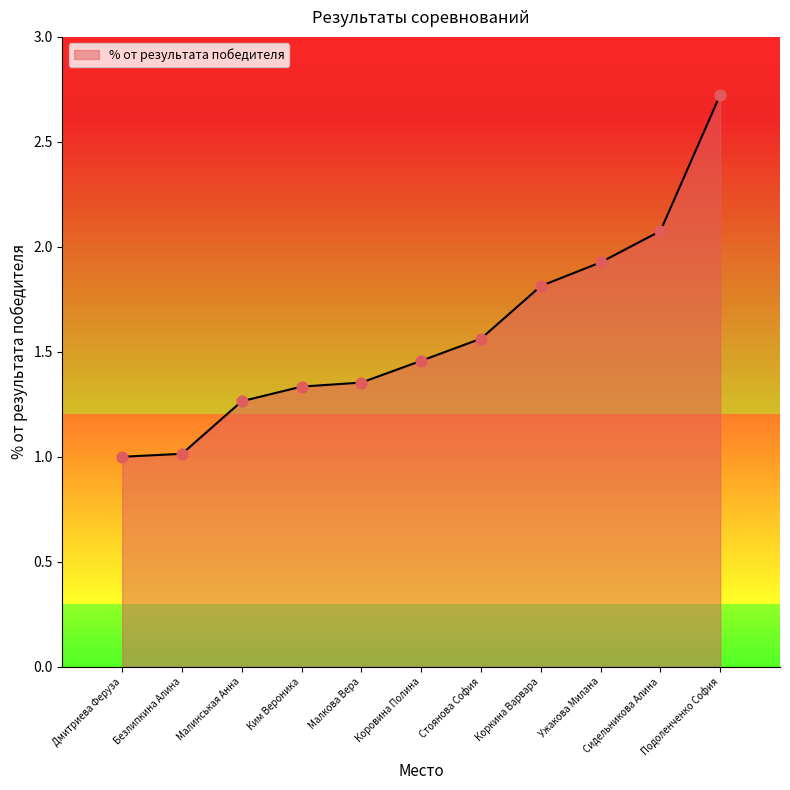

Between Подоленченко София and Ким Вероника, which is larger?

Подоленченко София